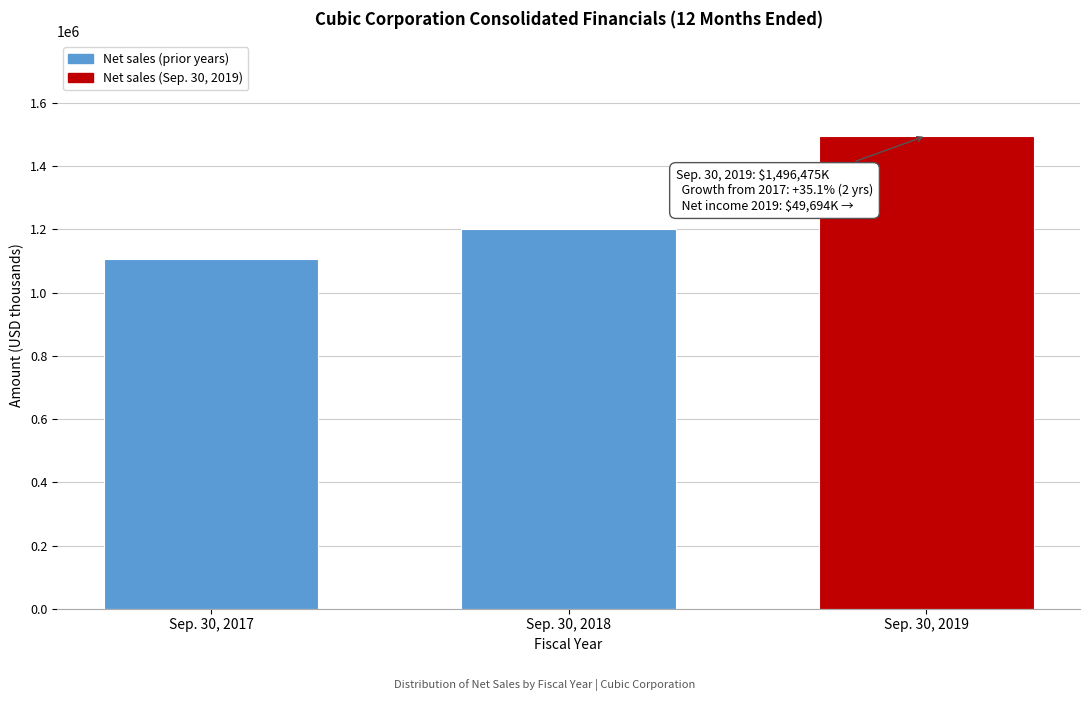

Reading right to left, transcribe all the data shown in this chart.

Sep. 30, 2019=1496475	Sep. 30, 2018=1202898	Sep. 30, 2017=1107709